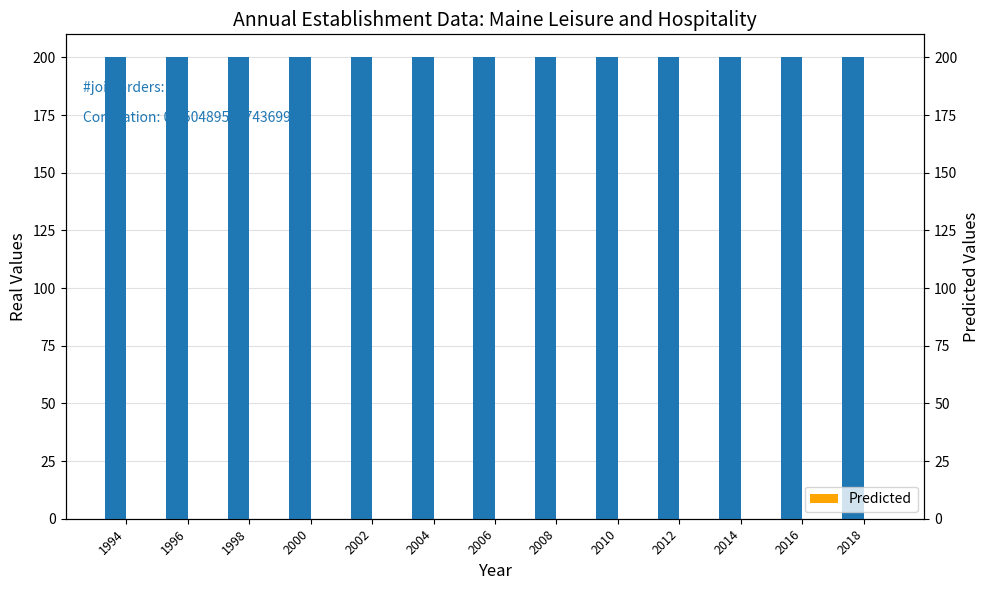

Rank the series at 2018 from highest to lowest value.

Gross job gains (Total), Closing establishments